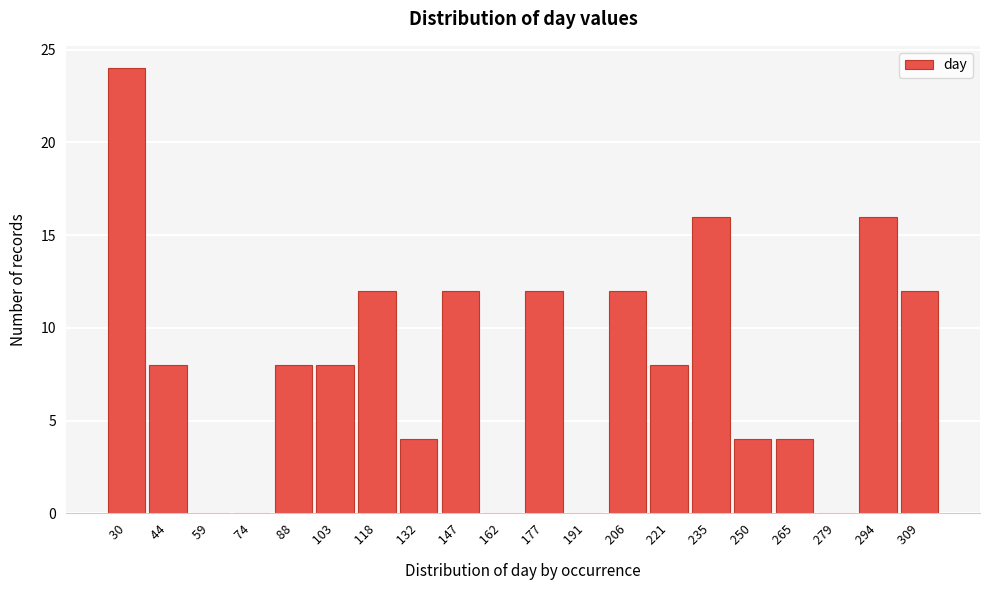

Reading left to right, transcribe all the data shown in this chart.

  30=24	  44=8	  59=0	  74=0	  88=8	 103=8	 118=12	 132=4	 147=12	 162=0	 177=12	 191=0	 206=12	 221=8	 235=16	 250=4	 265=4	 279=0	 294=16	 309=12